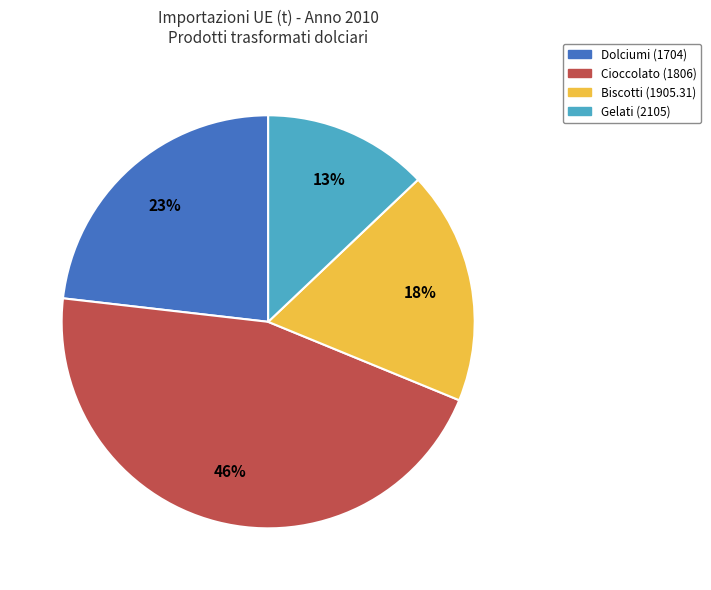

Does Dolciumi (1704) account for over 50% of the chart?

No